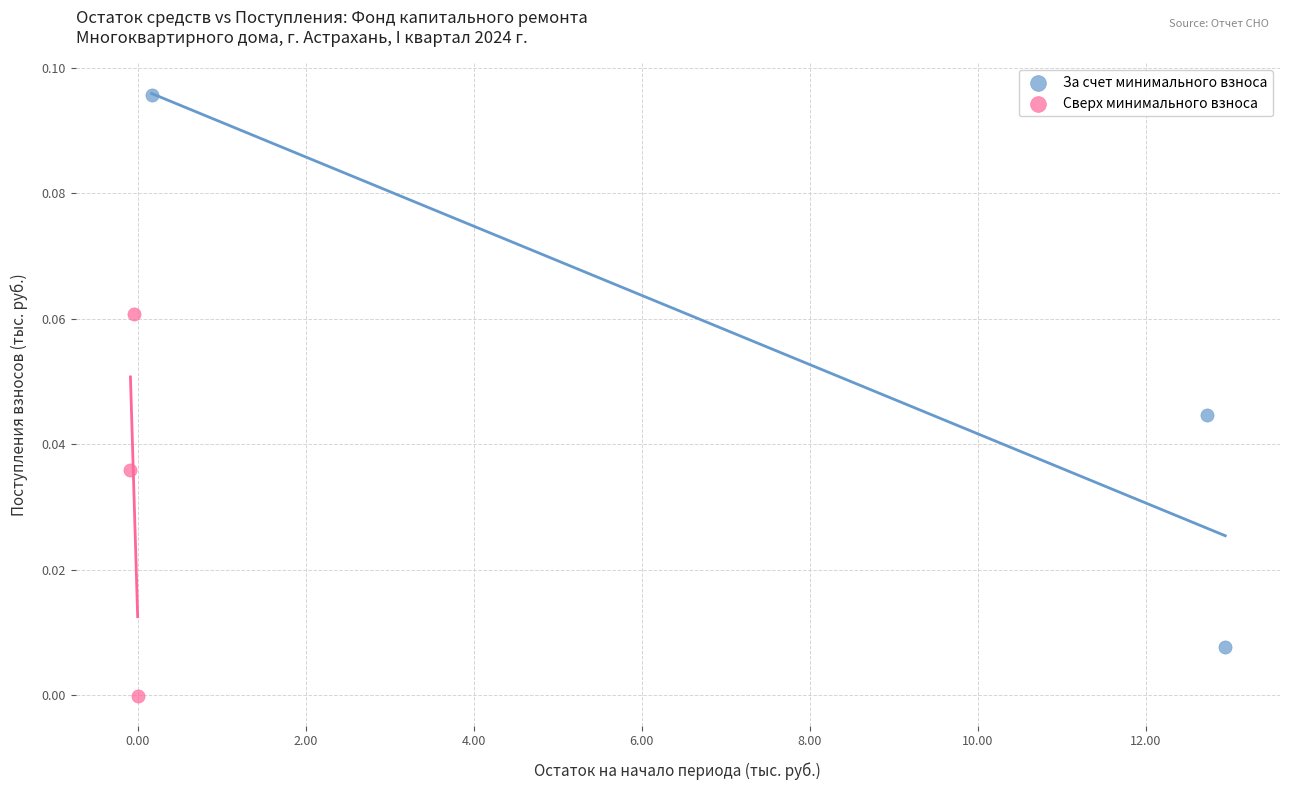

Which series has the largest Y range (max minus min)?

За счет минимального взноса